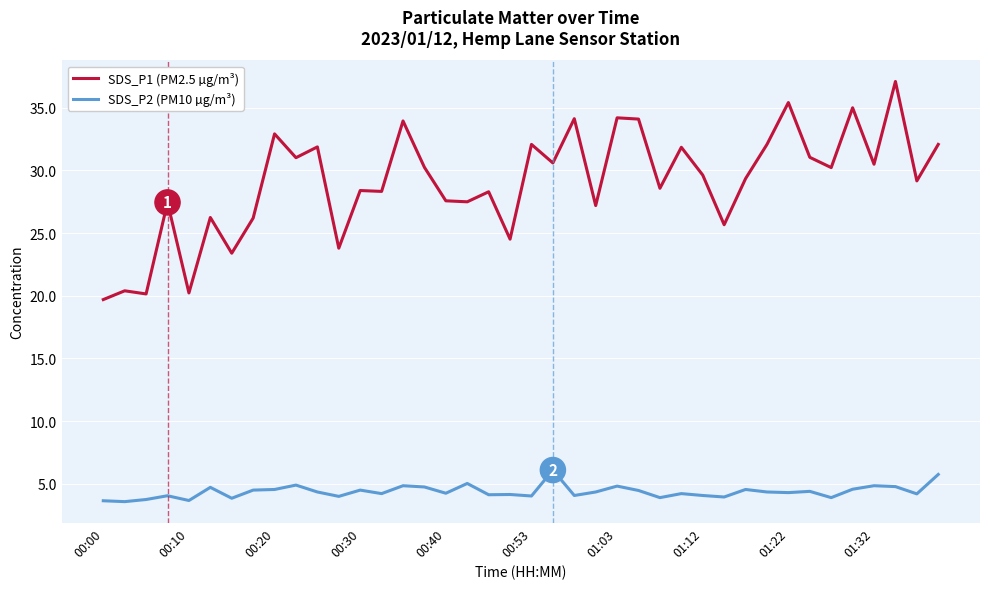

What is the difference between the maximum and minimum values in the SDS_P1 (PM2.5 µg/m³) series?

17.4